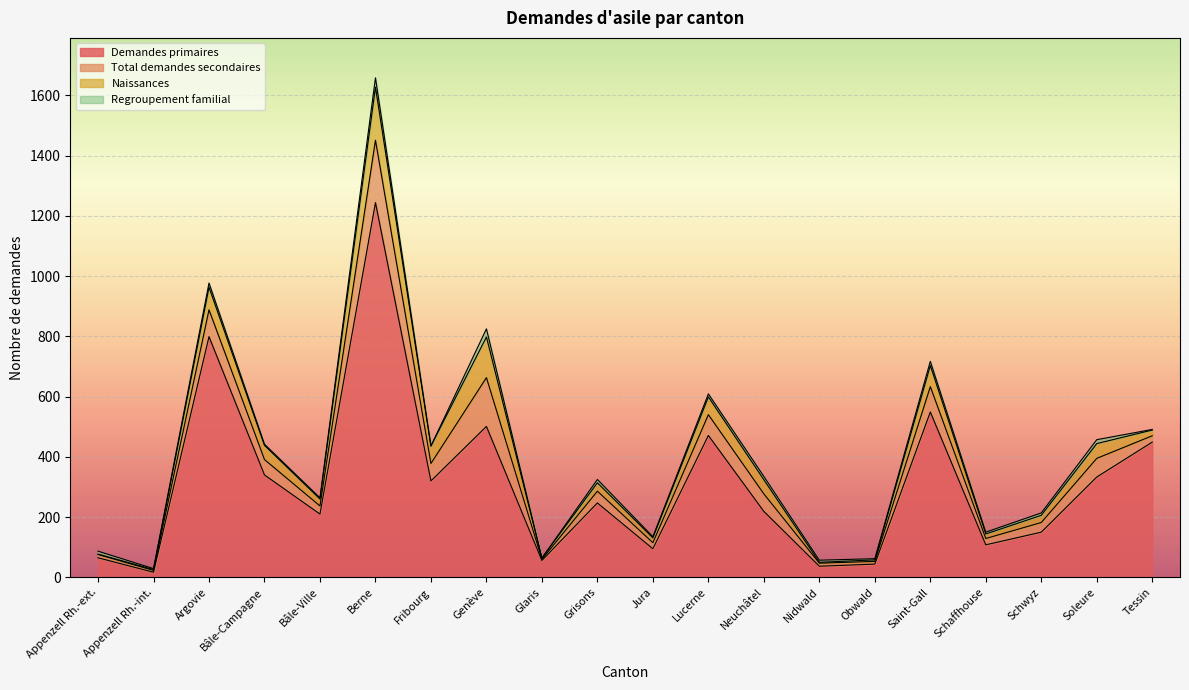

Where is Demandes primaires nearest to the value 630?

Saint-Gall